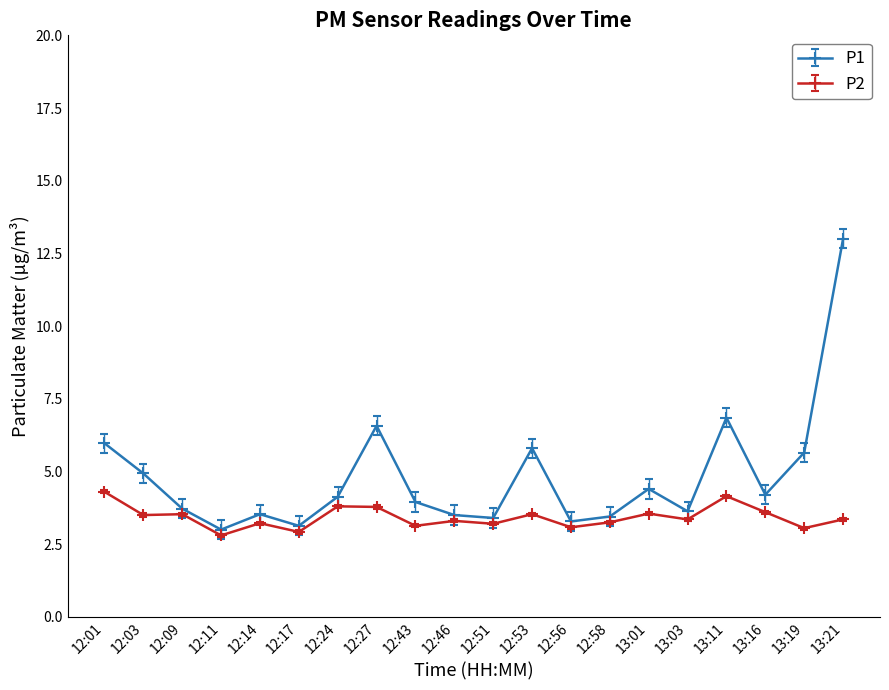

How many data points does each series have?

20